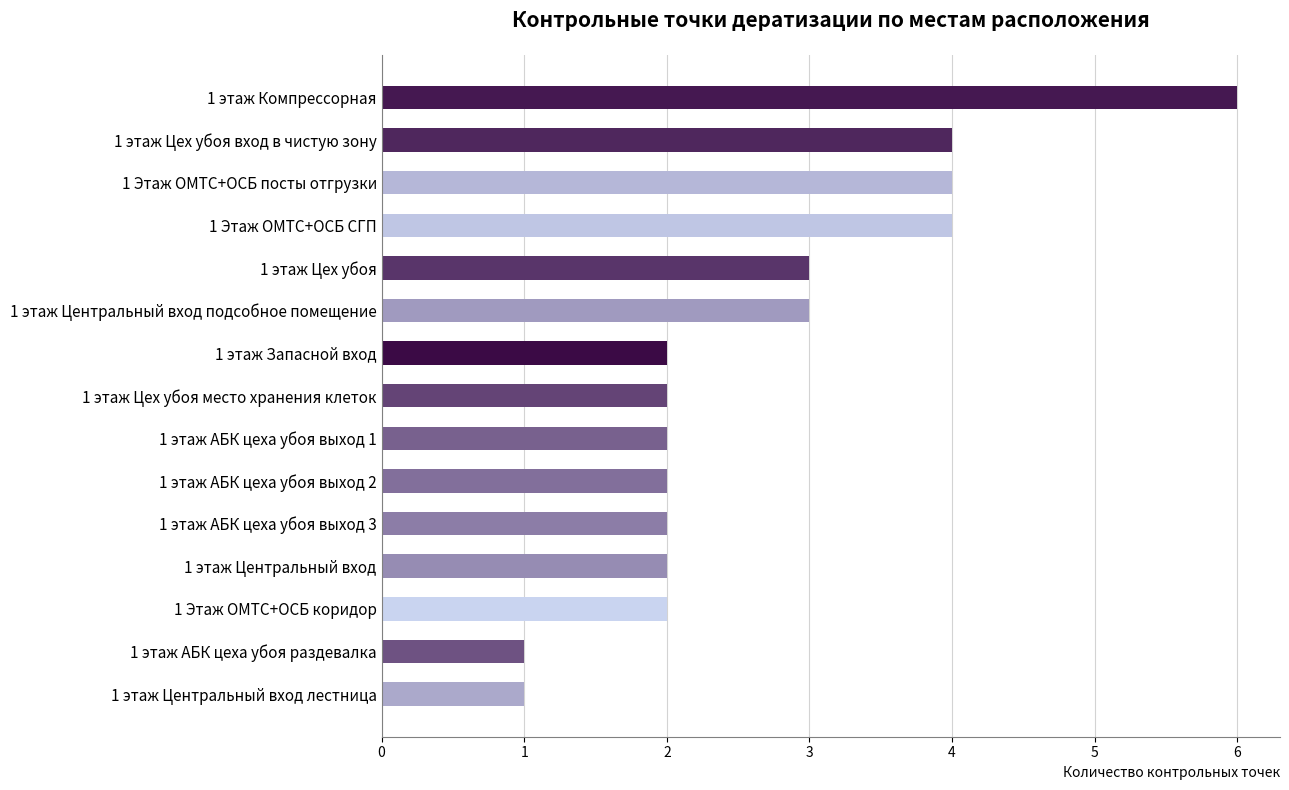

The chart shows a value of 1 at 1 этаж Центральный вход лестница. True or false?

True